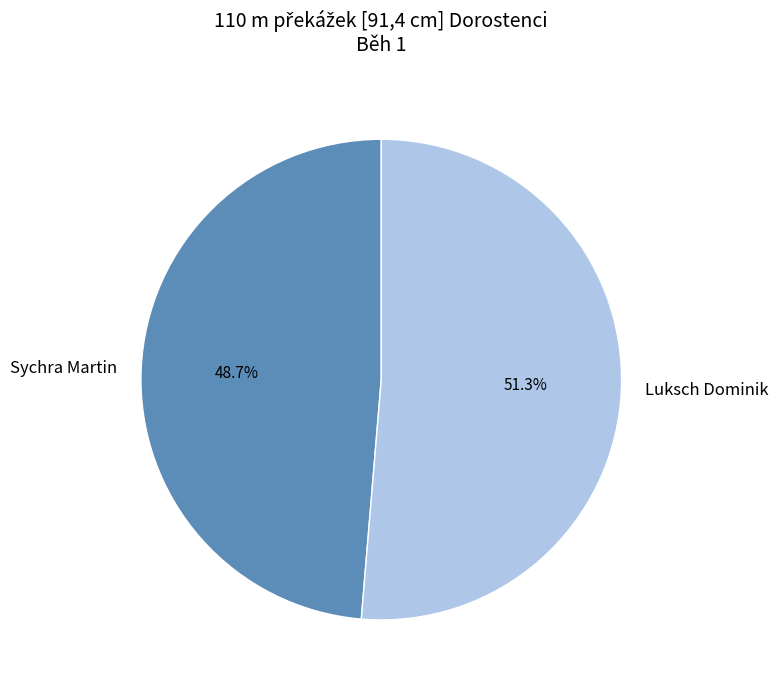

Is there a majority slice in this chart?

Yes